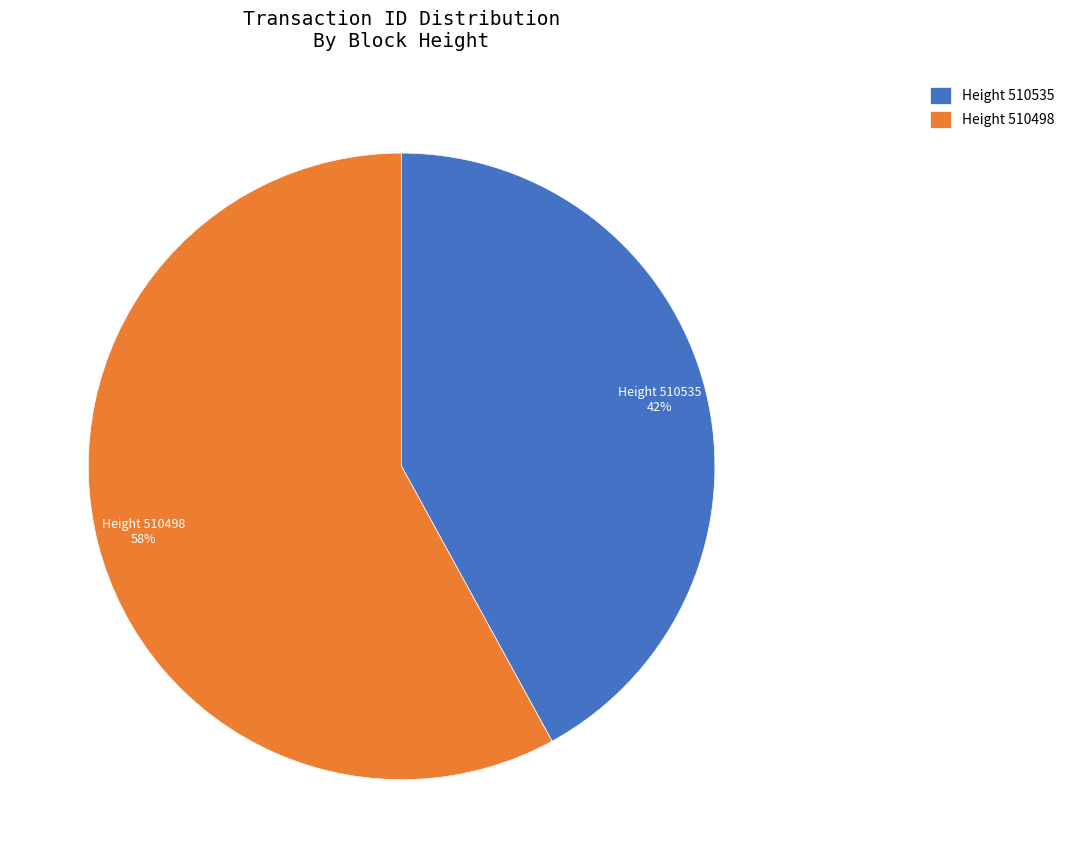

Which slice represents more than half of the pie?

Height 510498